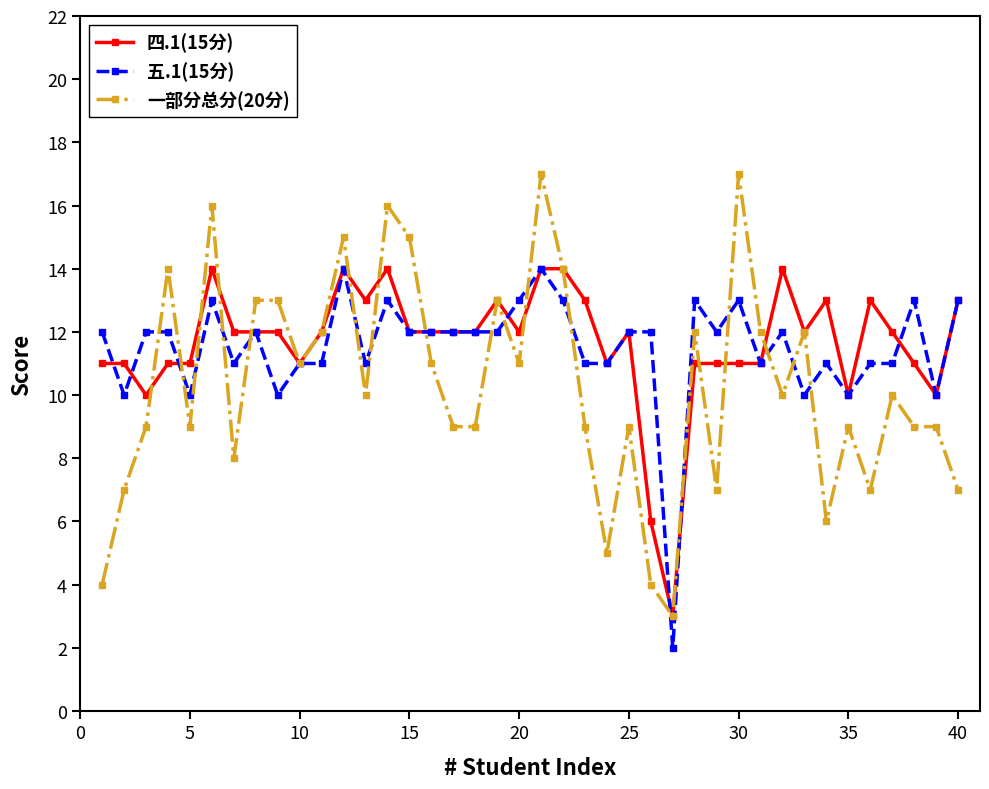

What is the greatest value displayed?

17